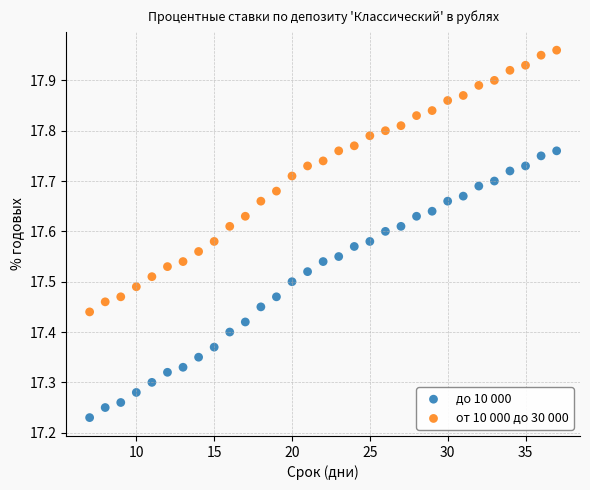

What is the X range (max minus min) for the scatter plot?

30.0